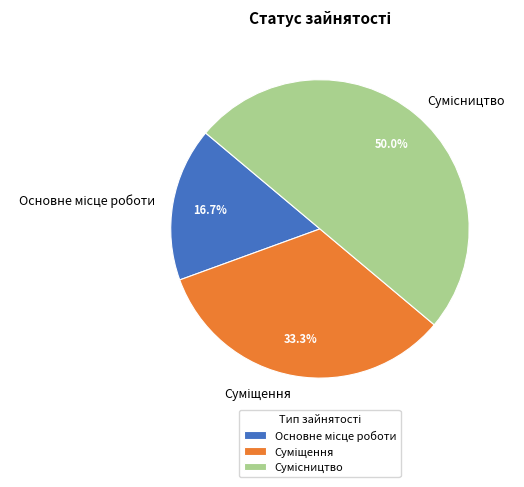

How many segments does this pie chart have?

3